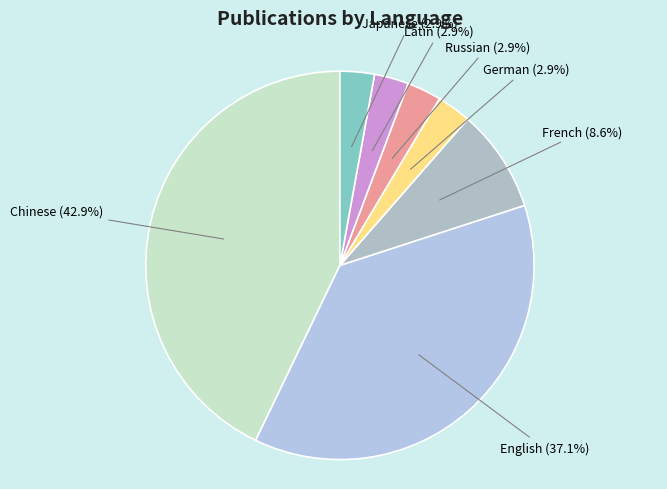

How many segments does this pie chart have?

7